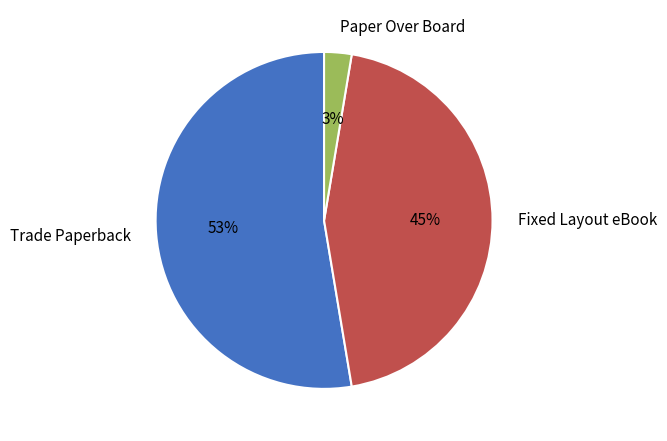

Rank the categories by value from highest to lowest.

Trade Paperback, Fixed Layout eBook, Paper Over Board